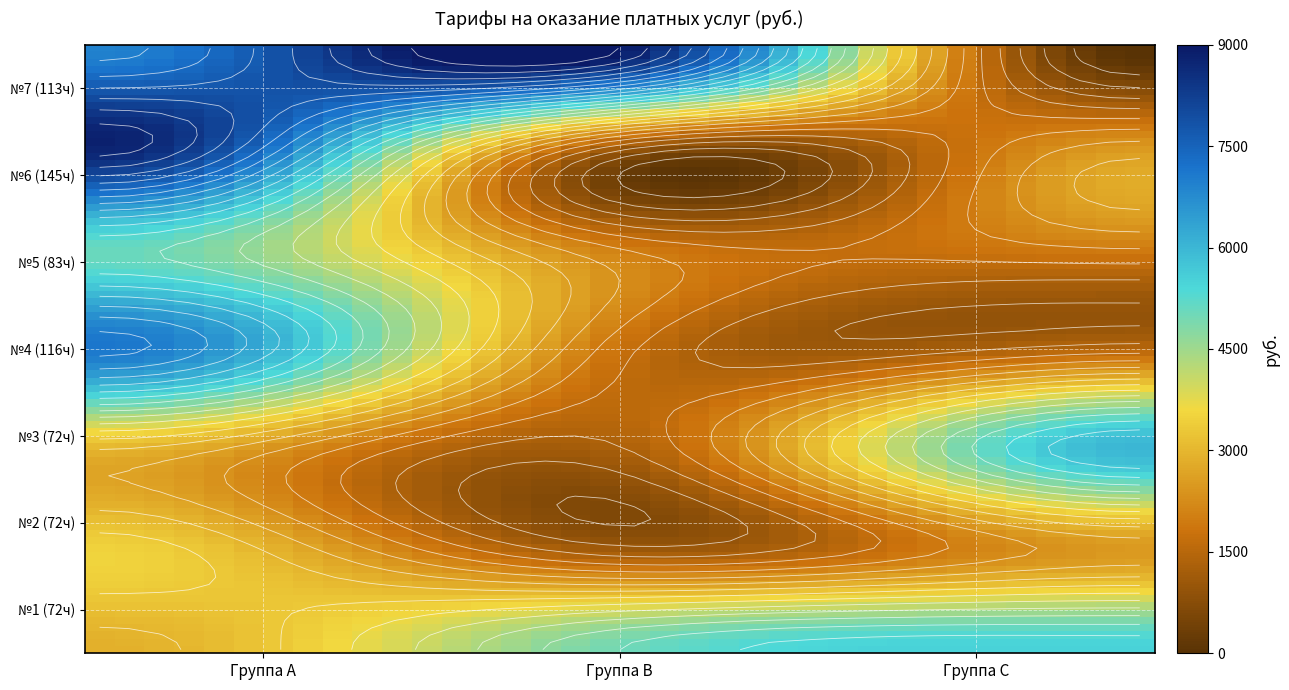

The 3 series shows 2500 at 1. True or false?

True